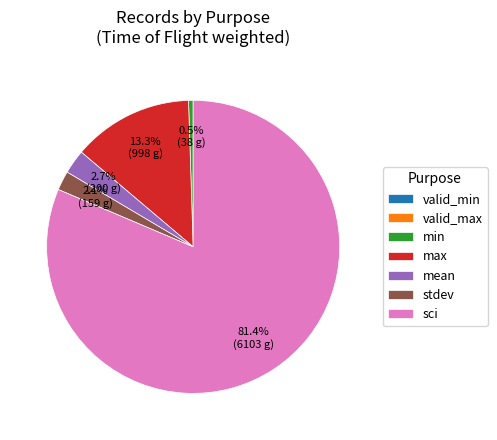

To the nearest percent, what is the average slice percentage?

14%